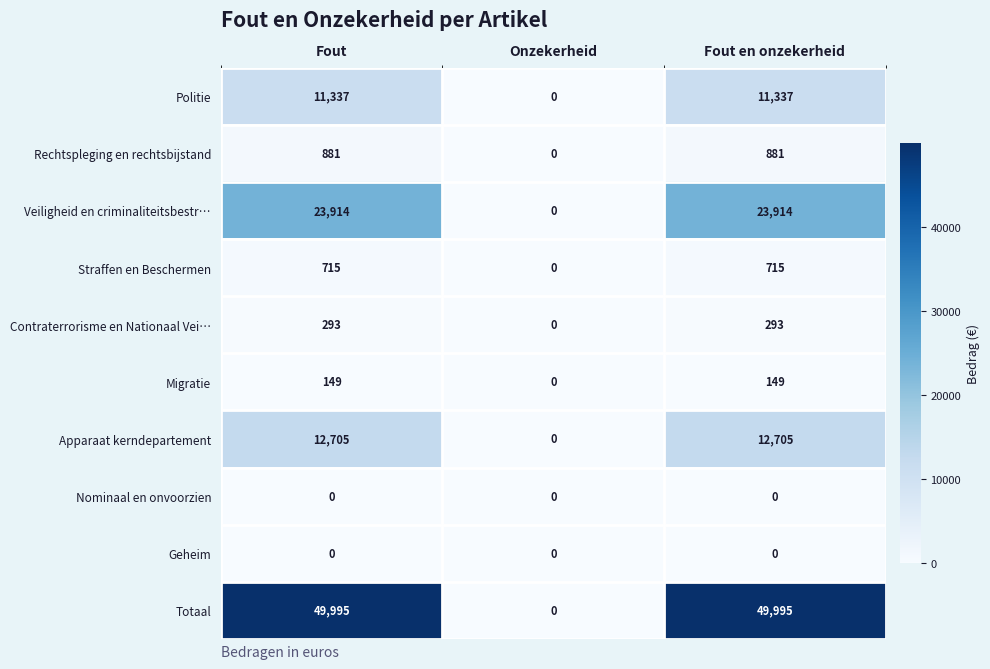

Which series has the largest total across all categories?

Totaal